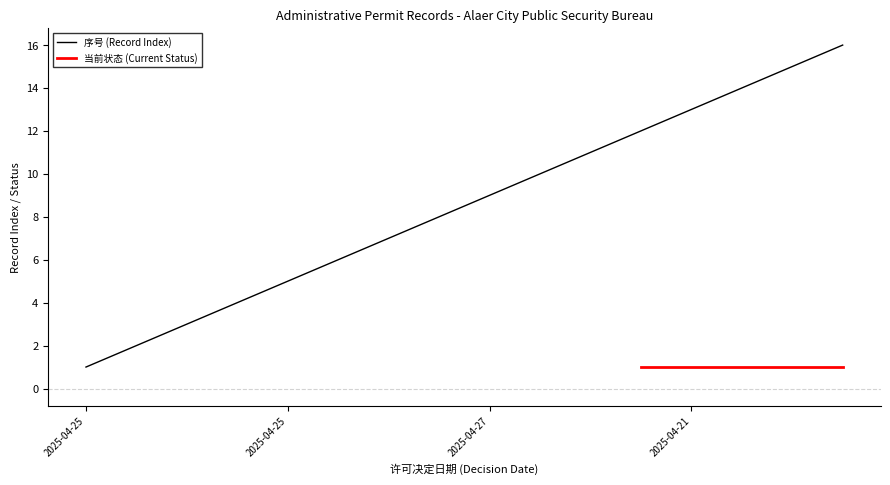

Is it true that the value at 2025-04-27 19:21:36 is 4?

False